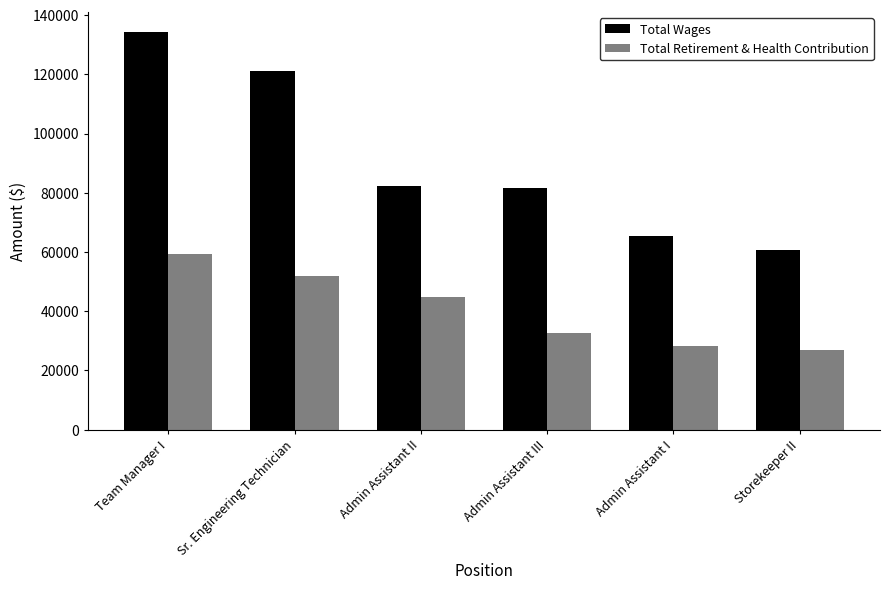

Reading left to right, extract all data points from this chart.

Total Wages: Team Manager I=134356	Sr. Engineering Technician=121199	Admin Assistant II=82396	Admin Assistant III=81526	Admin Assistant I=65367	Storekeeper II=60585
Total Retirement & Health Contribution: Team Manager I=59252	Sr. Engineering Technician=51990	Admin Assistant II=44923	Admin Assistant III=32769	Admin Assistant I=28224	Storekeeper II=26928